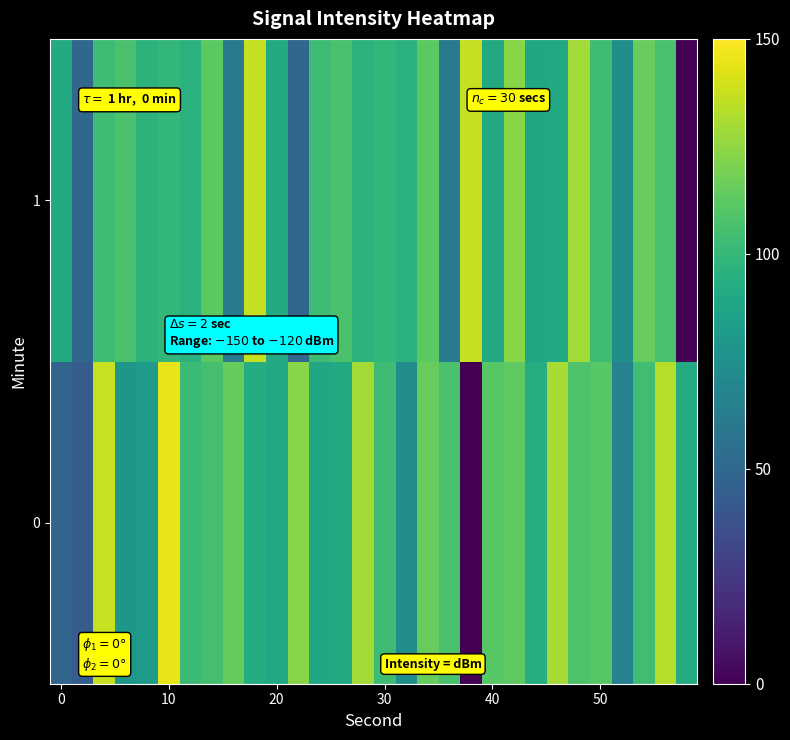

Count the number of data series in this chart.

2